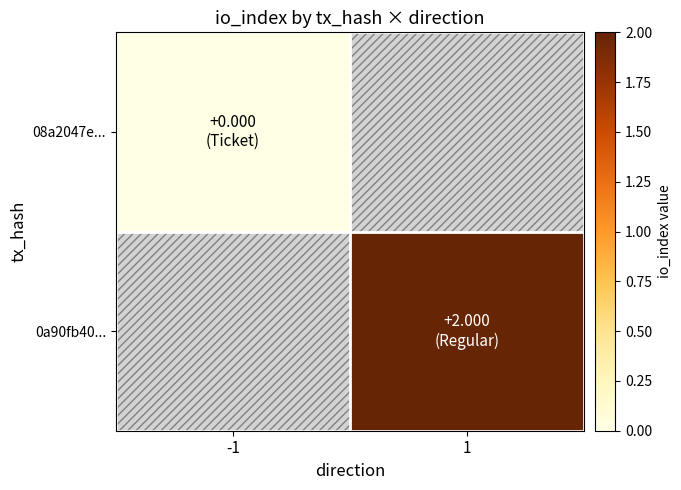

How many data points does each series have?

2